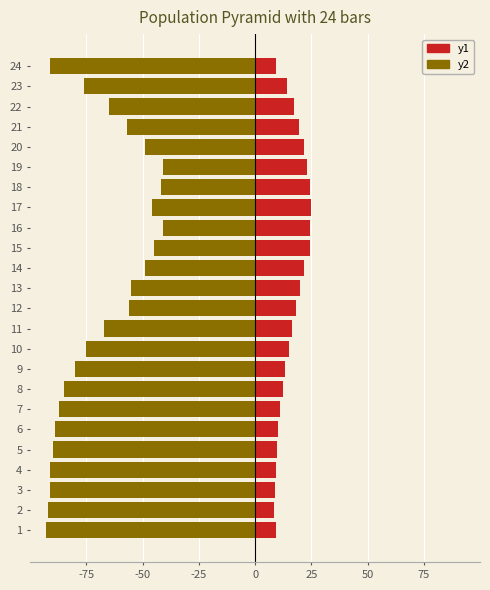

What is the value of the Humidity (%) bar at the 11th from the left?

-67.0